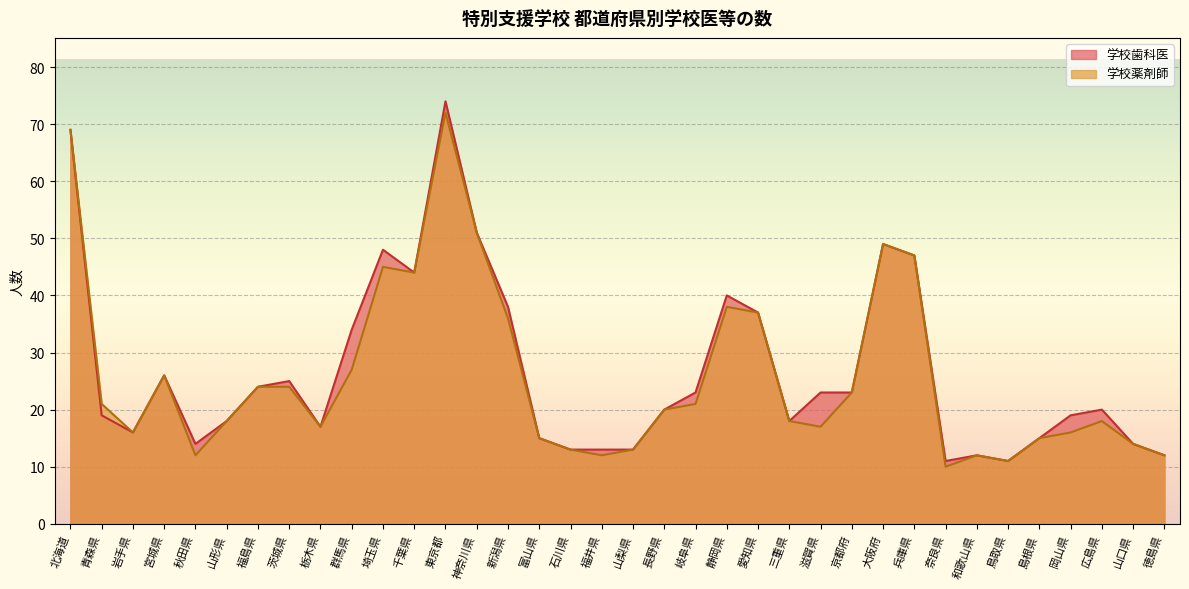

What is the greatest value displayed?

74